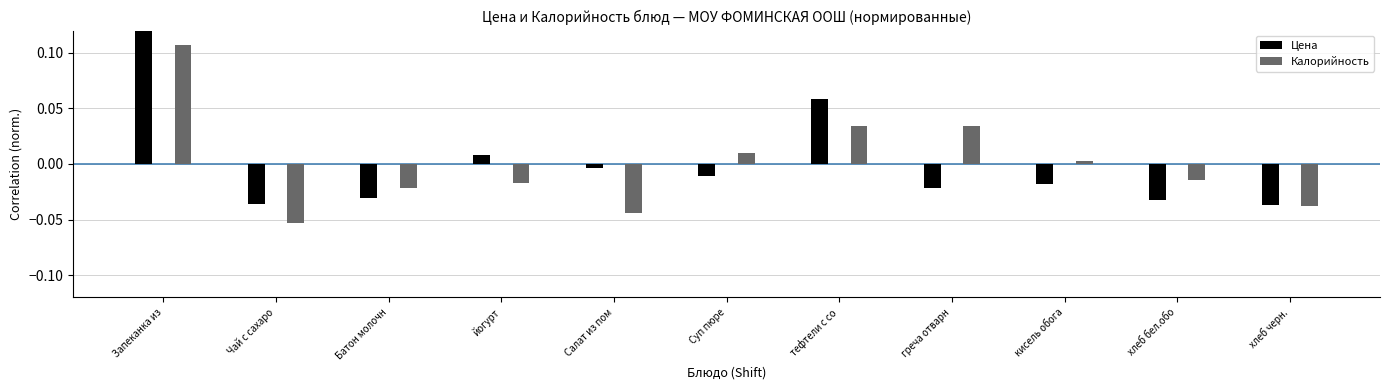

Where does the Цена series first go above 0?

Запеканка из